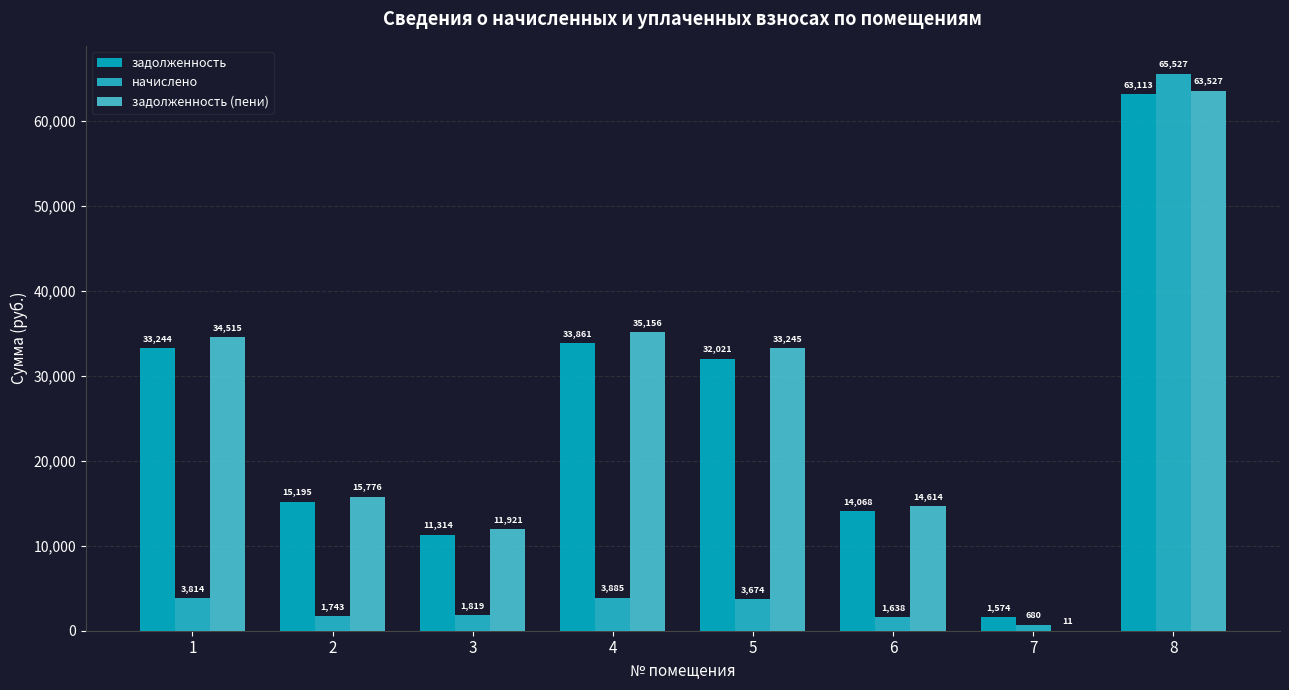

What is the average value of the задолженность (пени) series?

26095.5